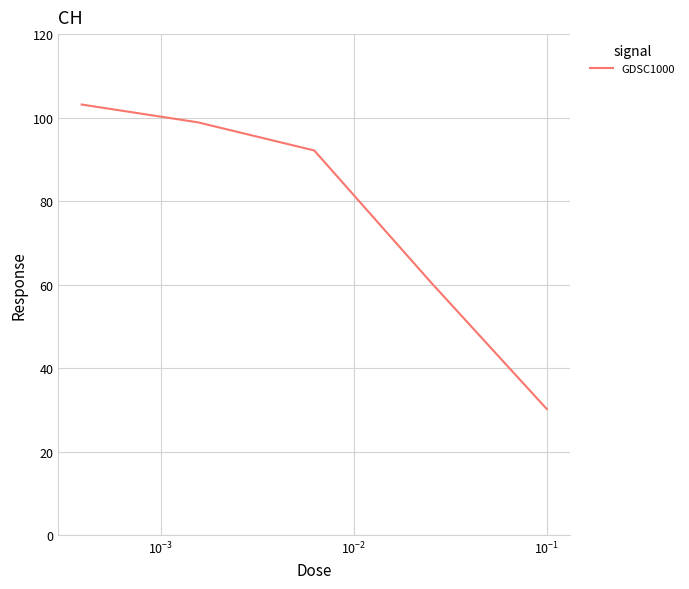

What is the greatest value displayed?

103.1